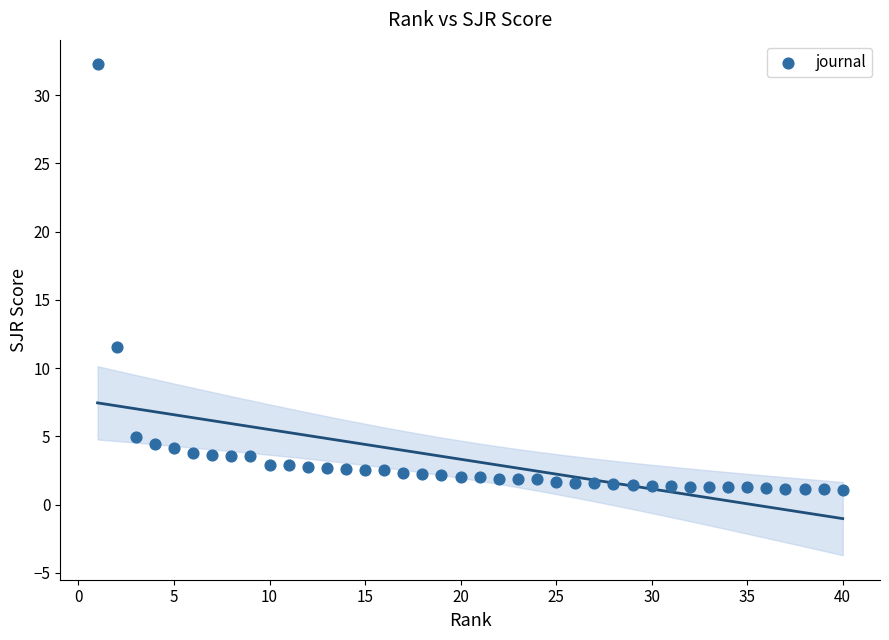

What is the range of X values (max minus min)?

39.0